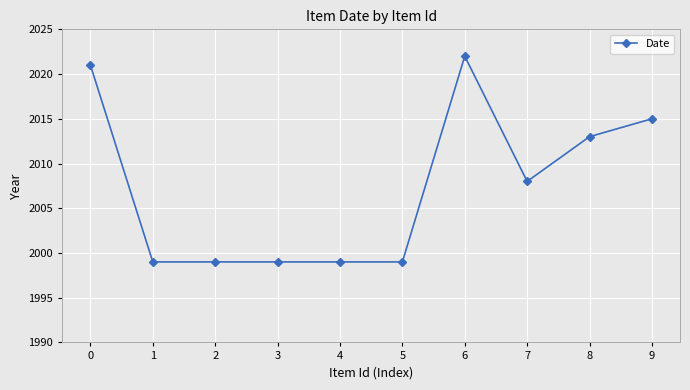

What is the change in value from 0 to 6?

+1